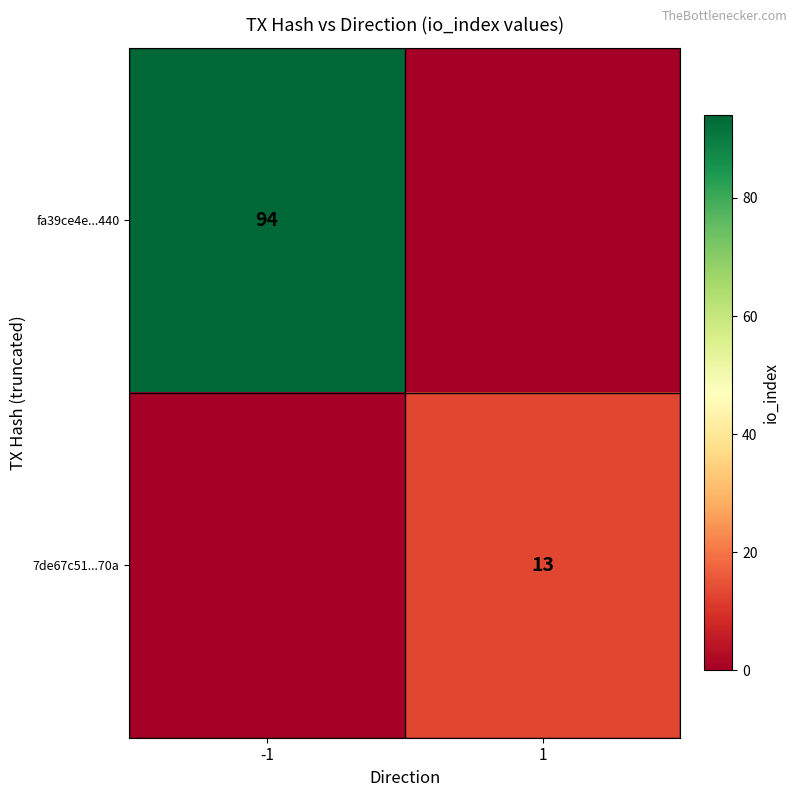

Is the value of 7de67c51...70a at 1 greater than the value of fa39ce4e...440 at -1?

No